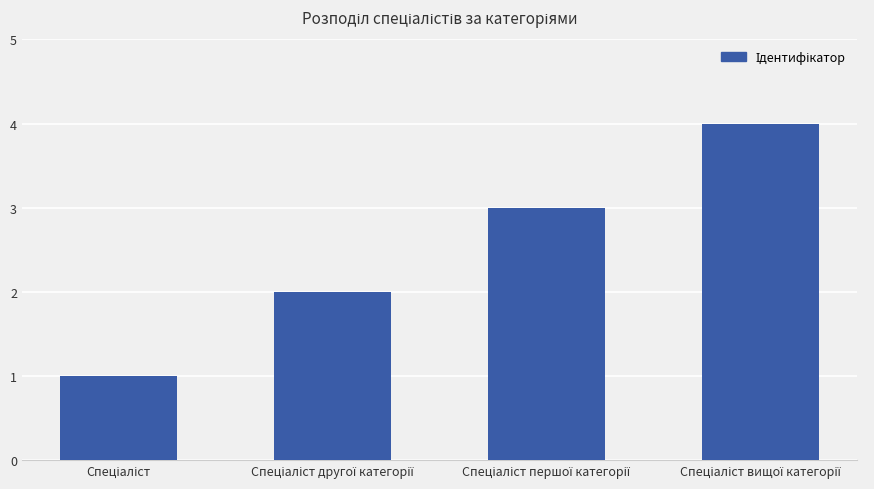

What is the difference between the maximum and minimum values?

3